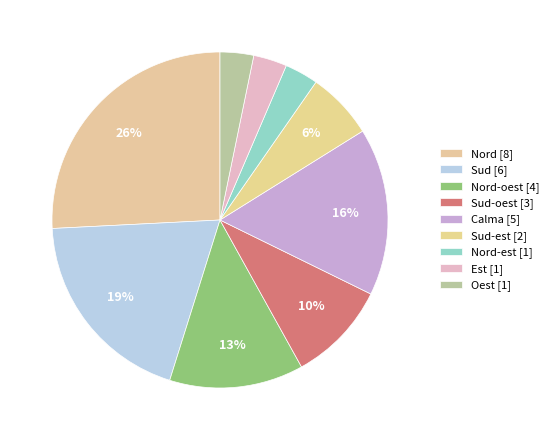

How many segments does this pie chart have?

9